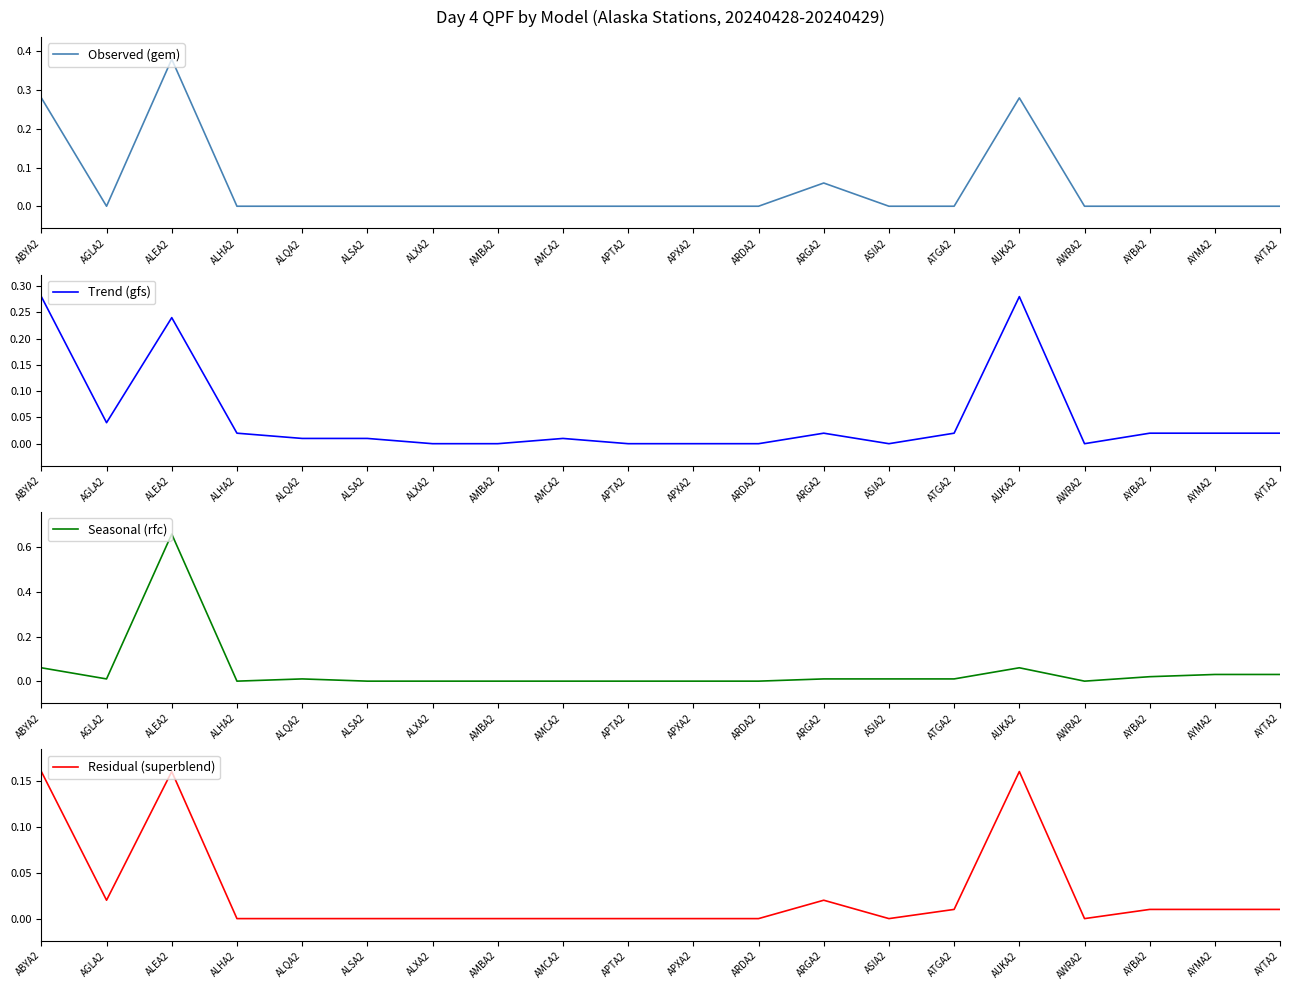

True or false: Residual (superblend) and Trend (gfs) intersect in this chart.

False